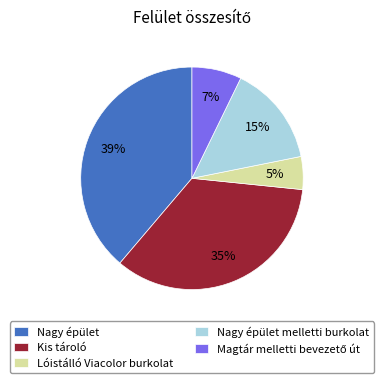

Does any single category account for the majority?

No